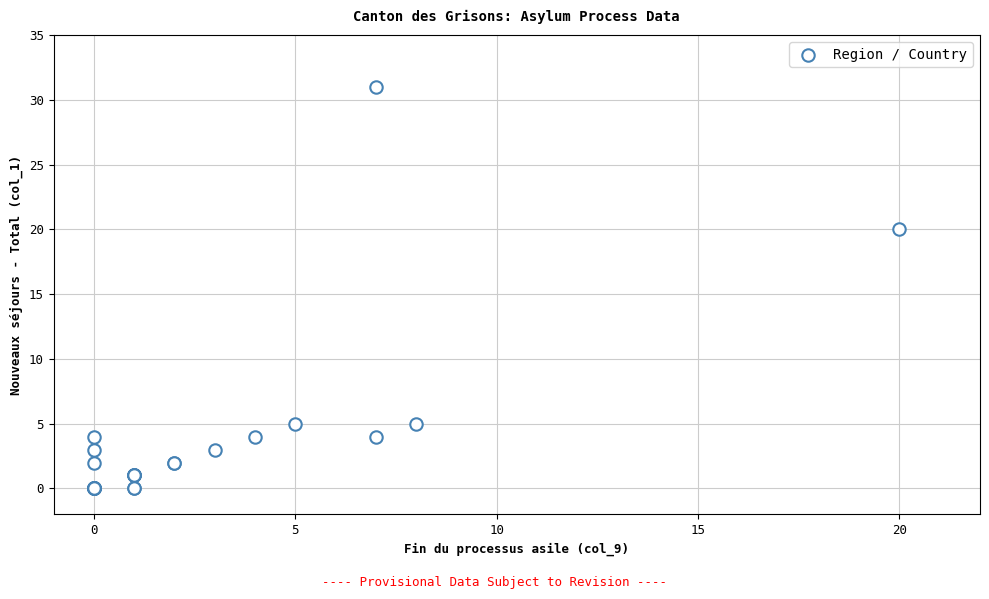

What Y value in the scatter plot is closest to 15?

20